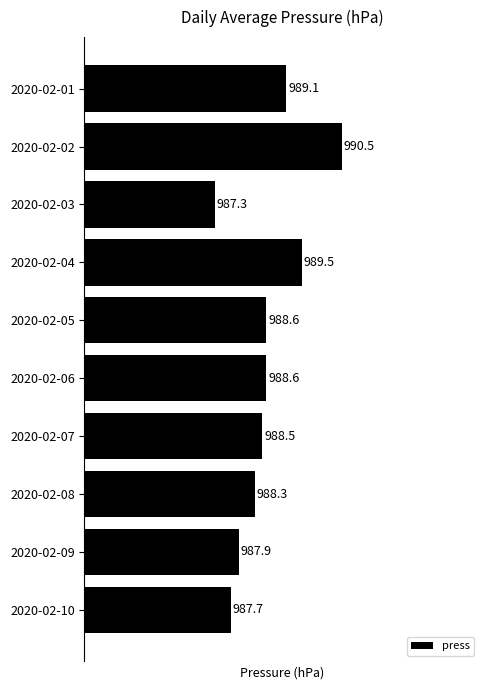

The chart shows a value of 987.3 at 2020-02-03. True or false?

True